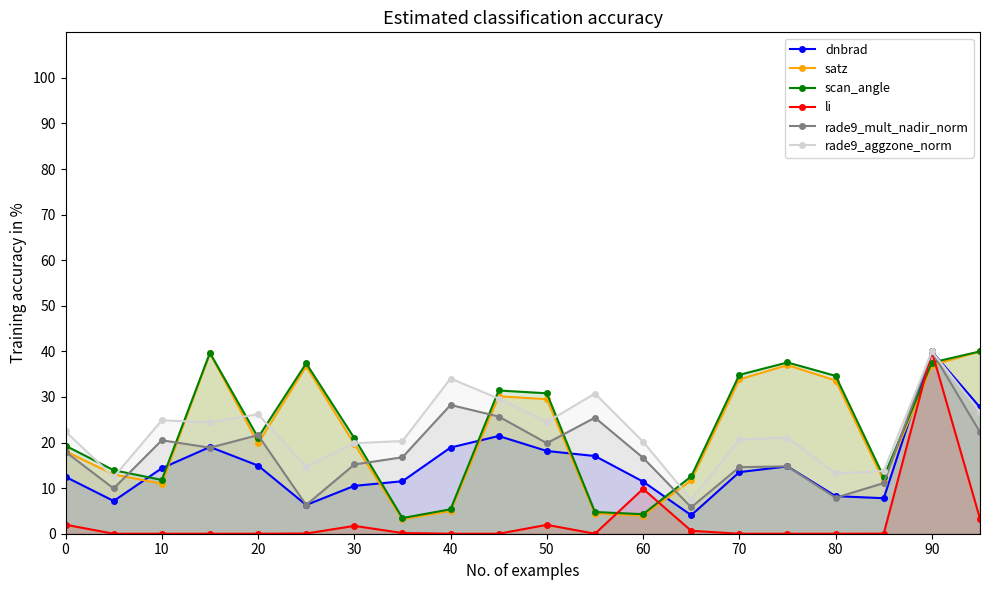

The satz series shows 29.5 at 50. True or false?

True